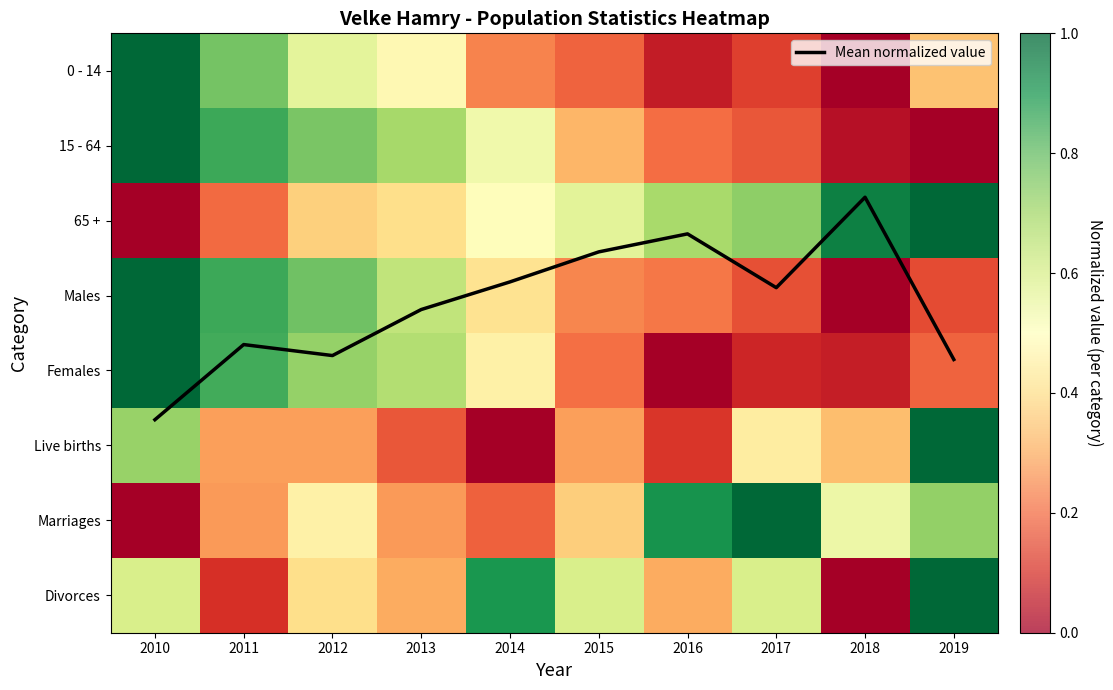

What is the sum of all 65 + values?

5.4